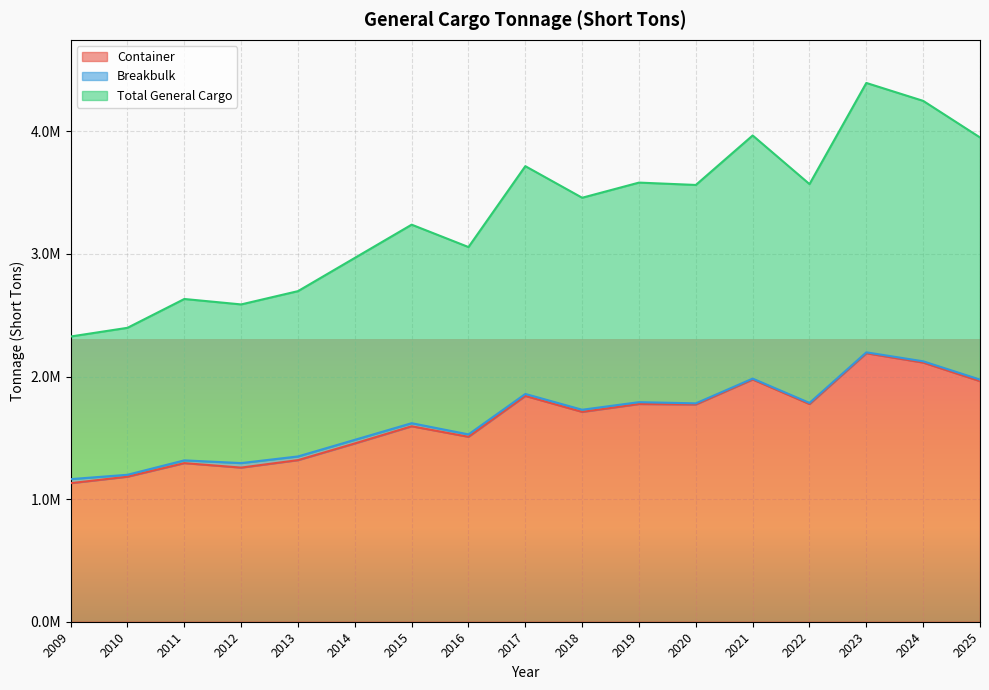

Which series changed the most between 2012 and 2021?

Total General Cargo